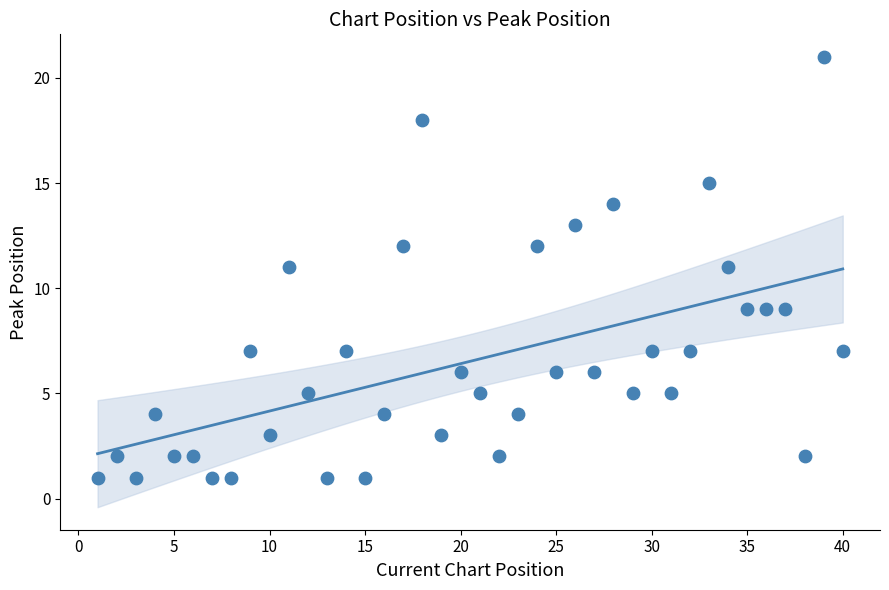

What is the range of Y values (max minus min)?

20